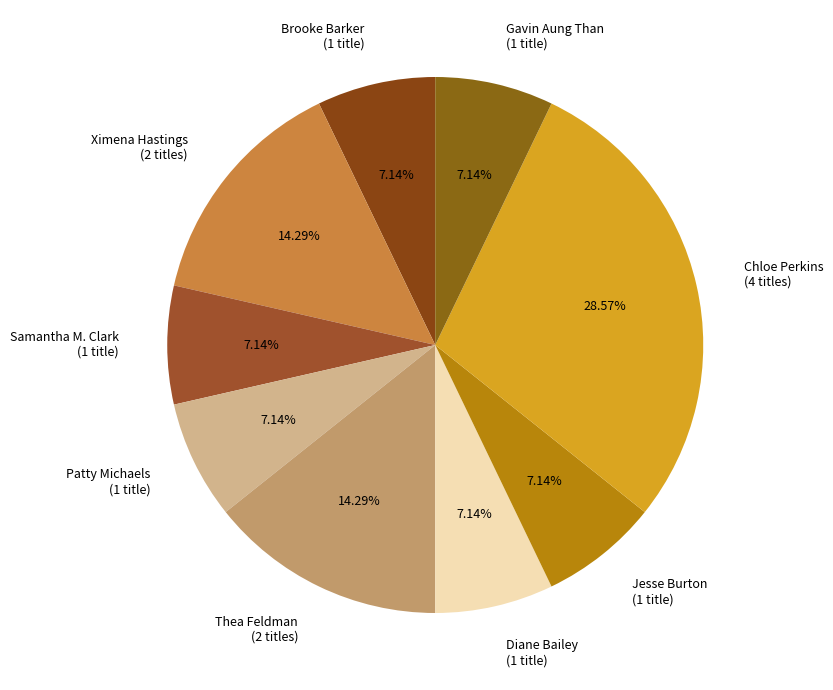

Does any single category account for the majority?

No